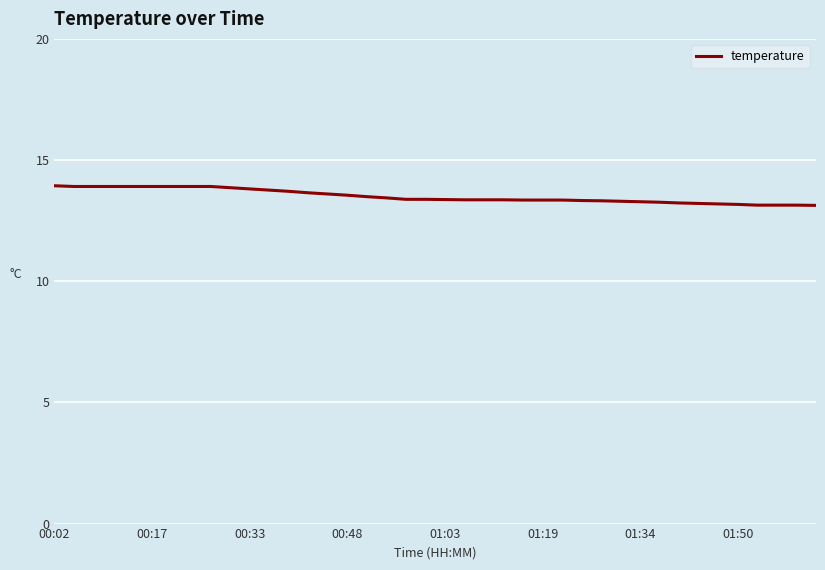

What is the difference between the maximum and minimum values?

0.8